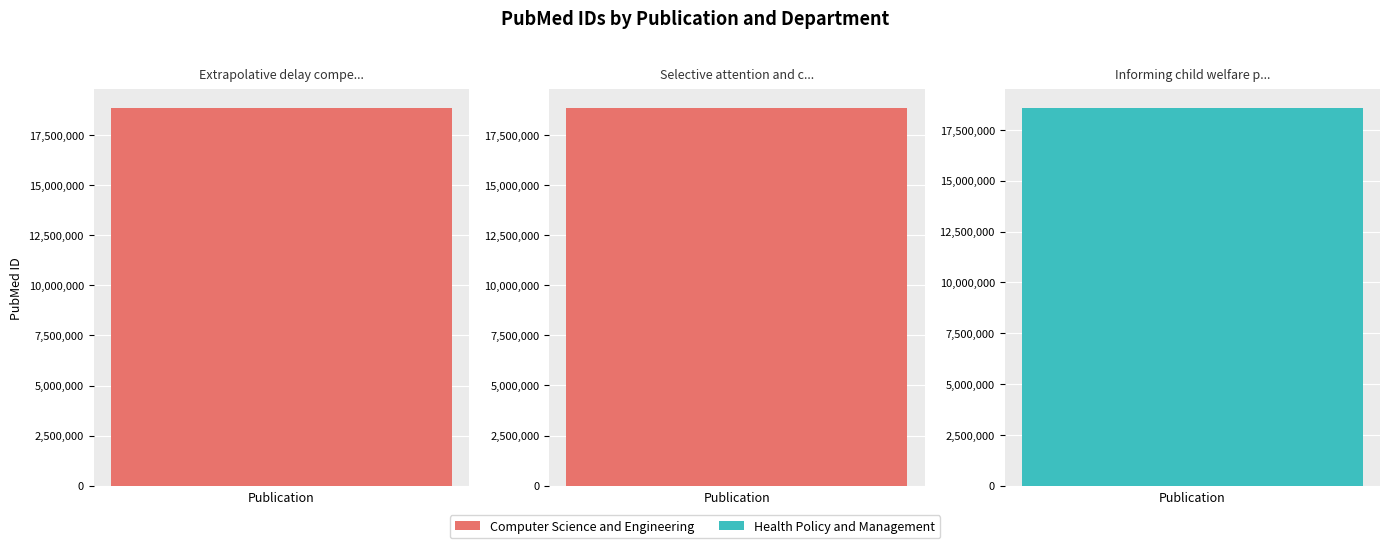

True or false: the data shows 13076478 at Extrapolative delay compensation.

False